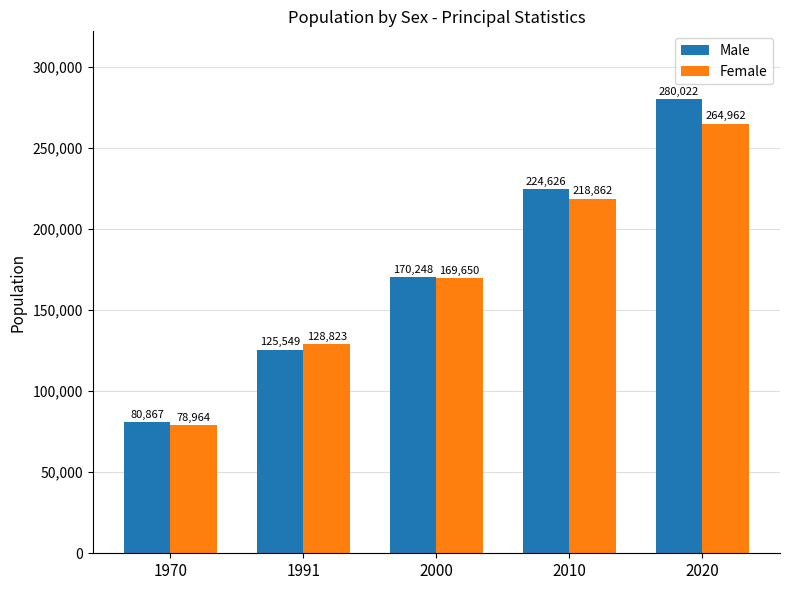

What are all the series names shown in the legend?

Male, Female